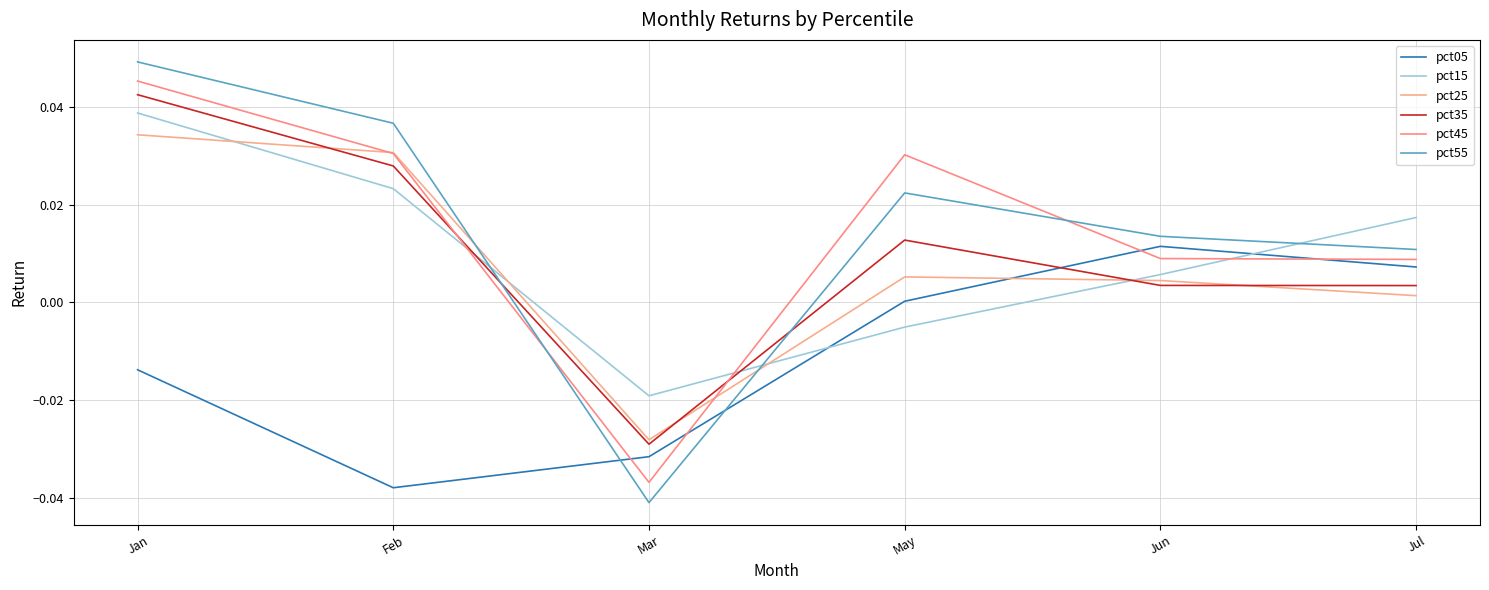

The pct15 series shows -0.0 at Mar. True or false?

False